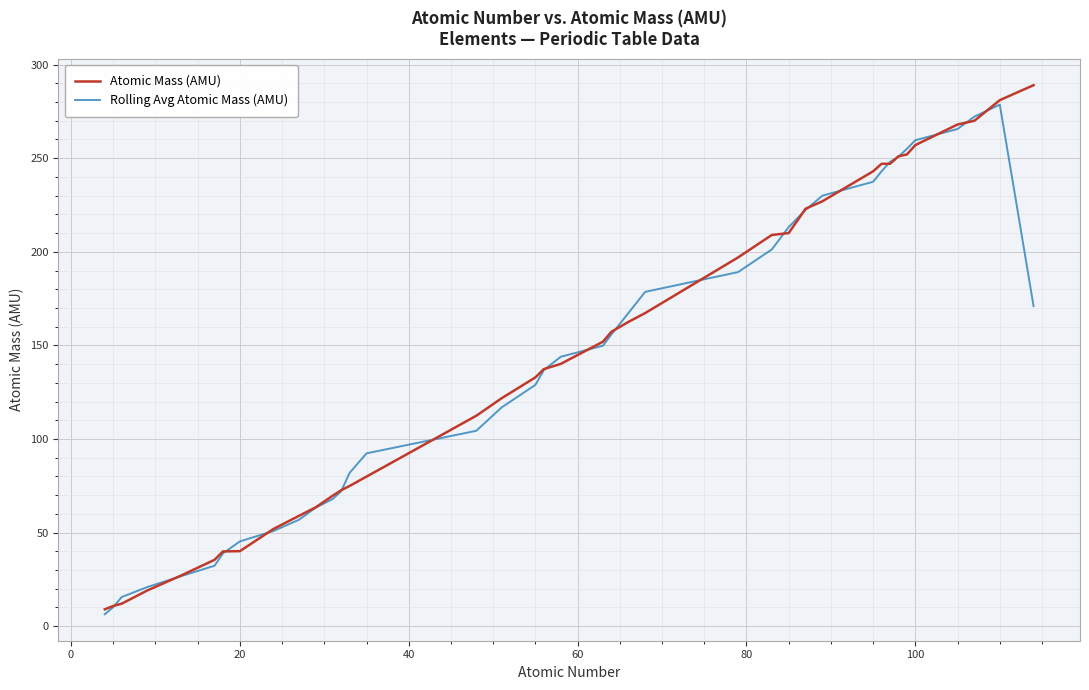

Which series has the widest spread of values?

Atomic Mass (AMU)